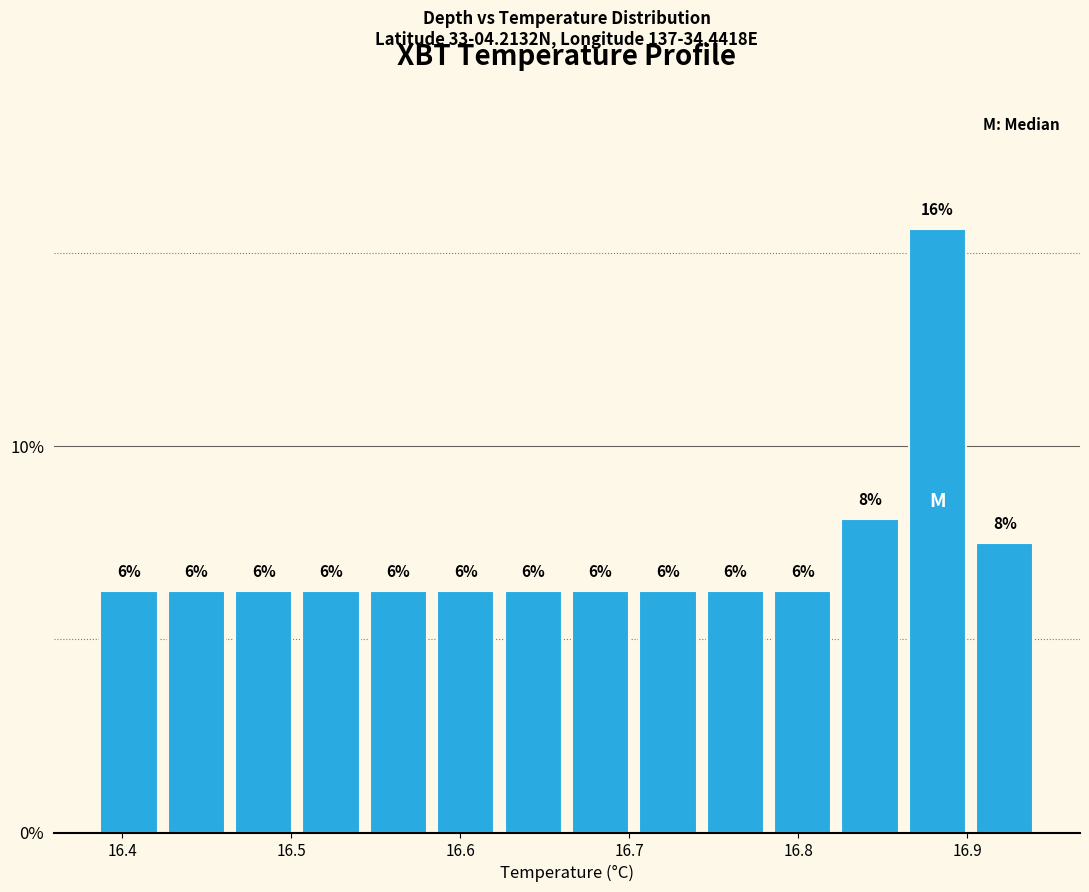

Read against the x-axis, roughly where is the centre of the tallest bar?

16.88